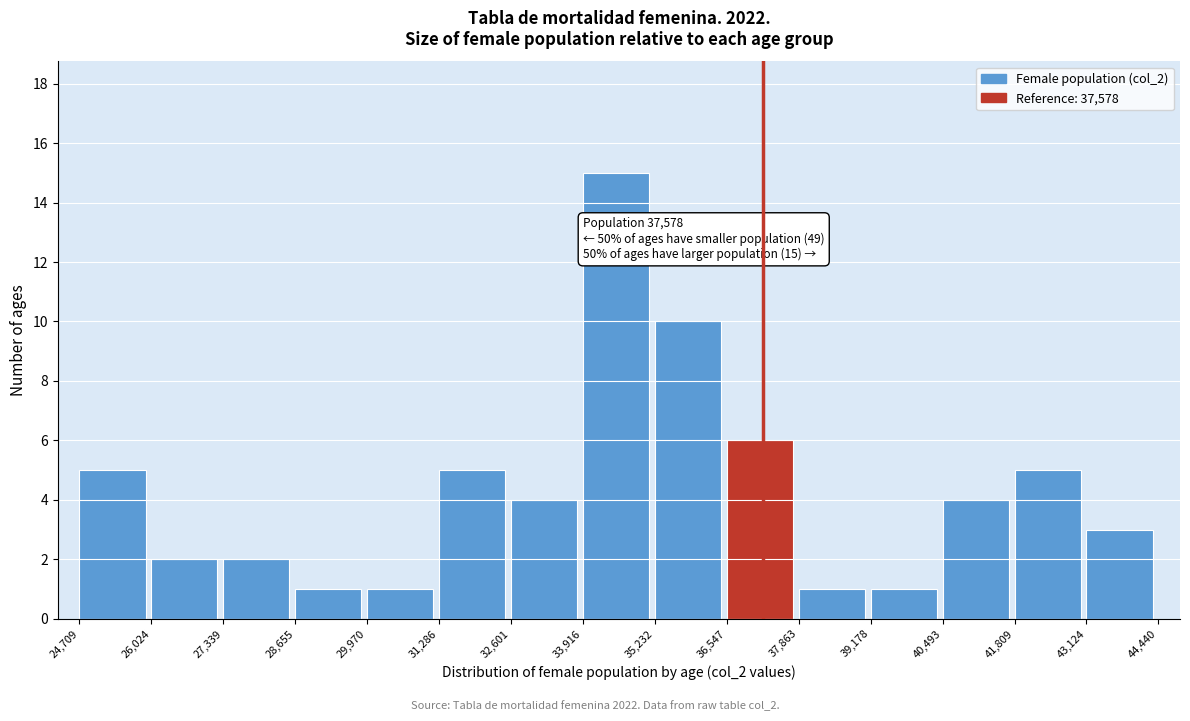

Over which range of the x-axis is the bar tallest?

33,916 to 35,232